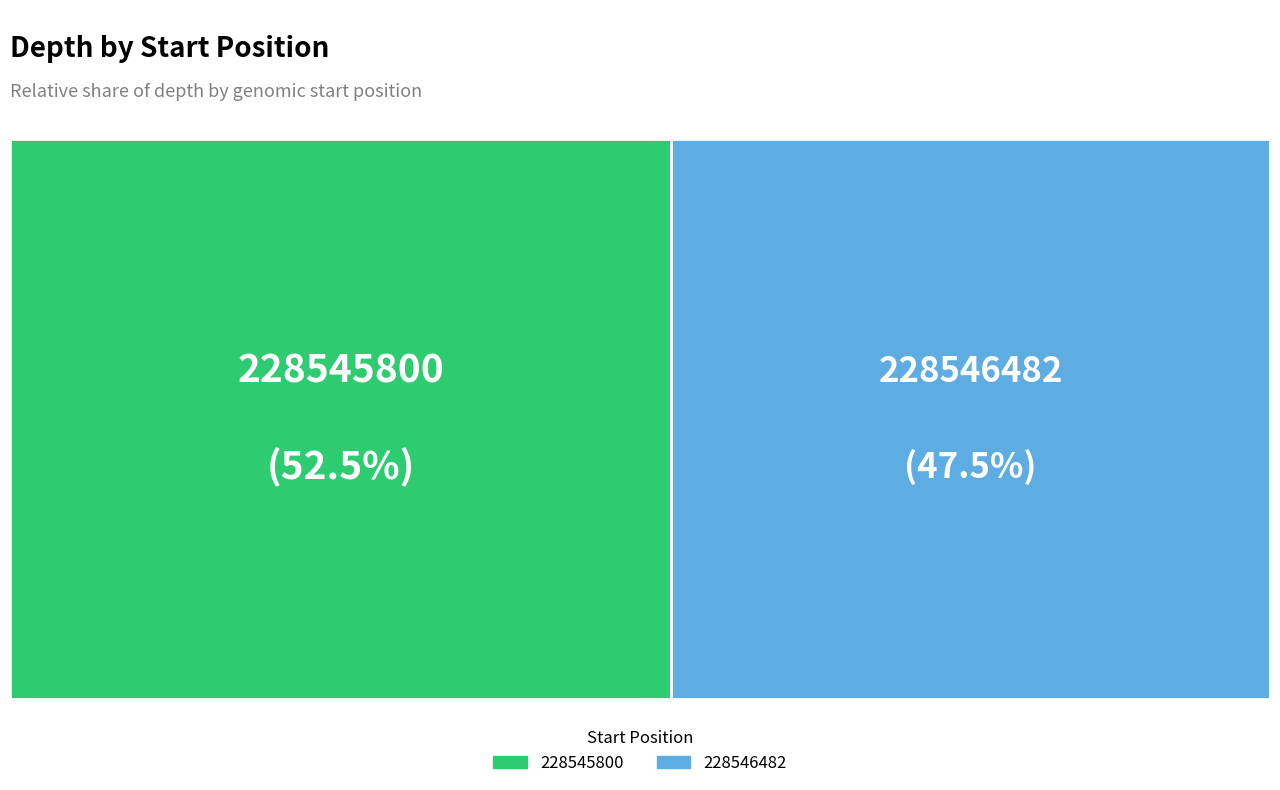

To the nearest percent, what is the difference between the largest and smallest slice percentages?

5%